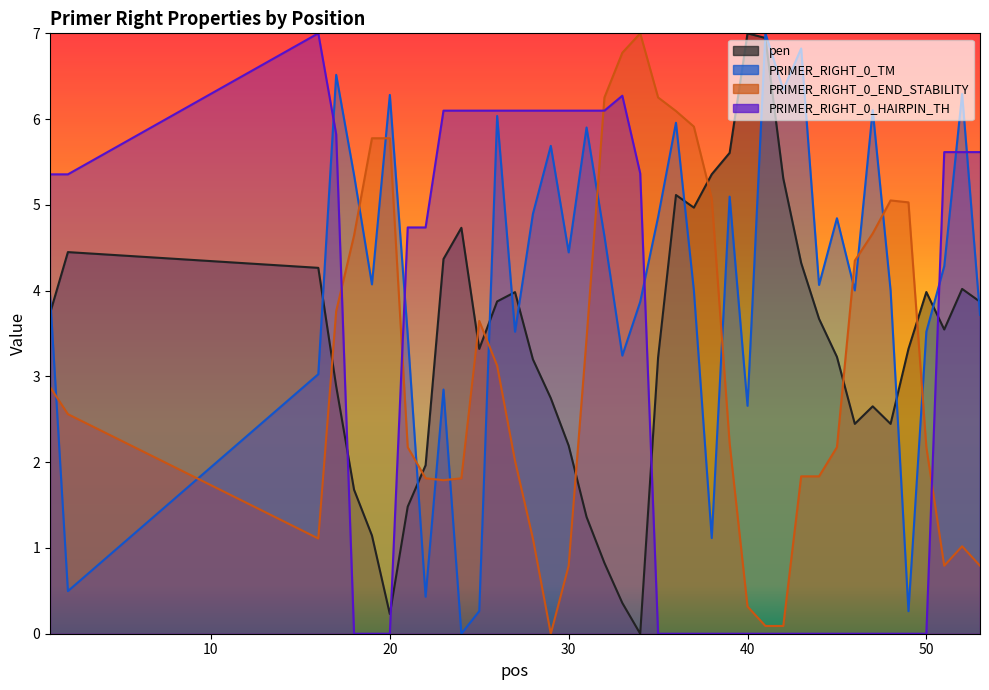

True or false: PRIMER_RIGHT_0_END_STABILITY has a value of 1.1 at 30.

False